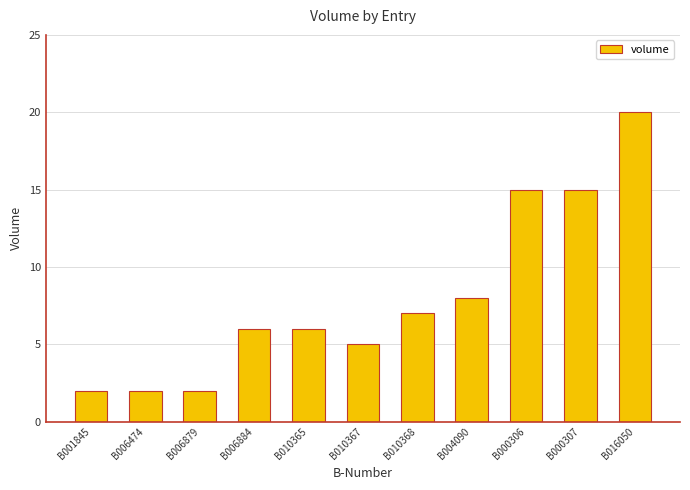

What is the difference between the maximum and minimum values?

18